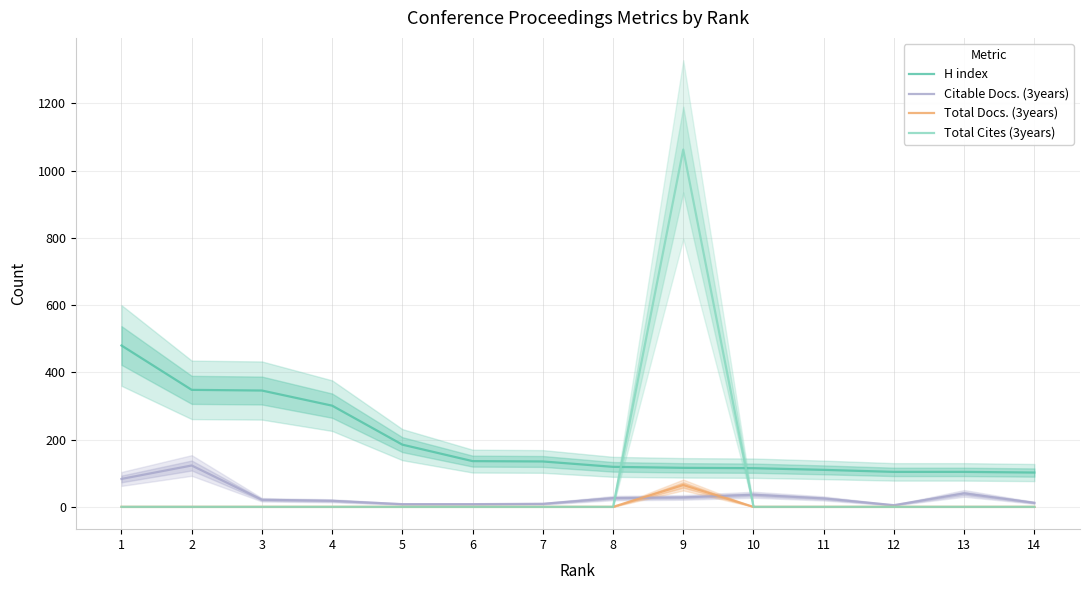

The value of Total Cites (3years) at 14 is 0. True or false?

True